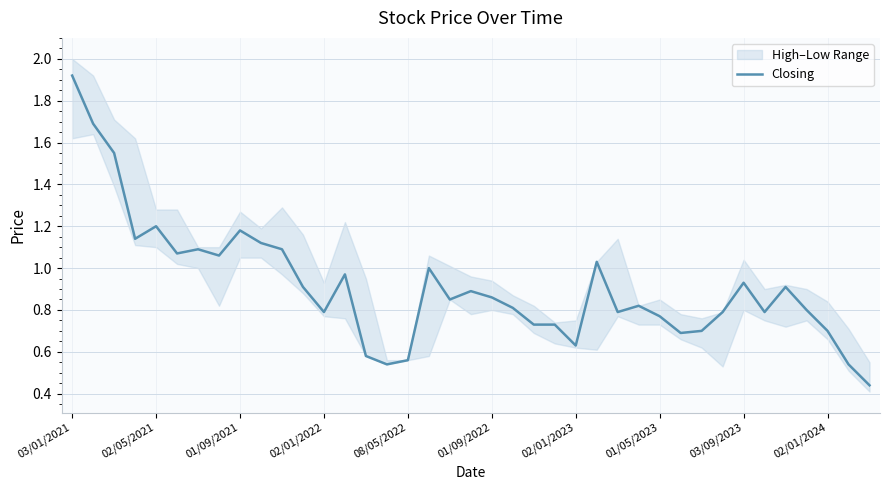

Which category has the highest value in the Closing series?

03/01/2021